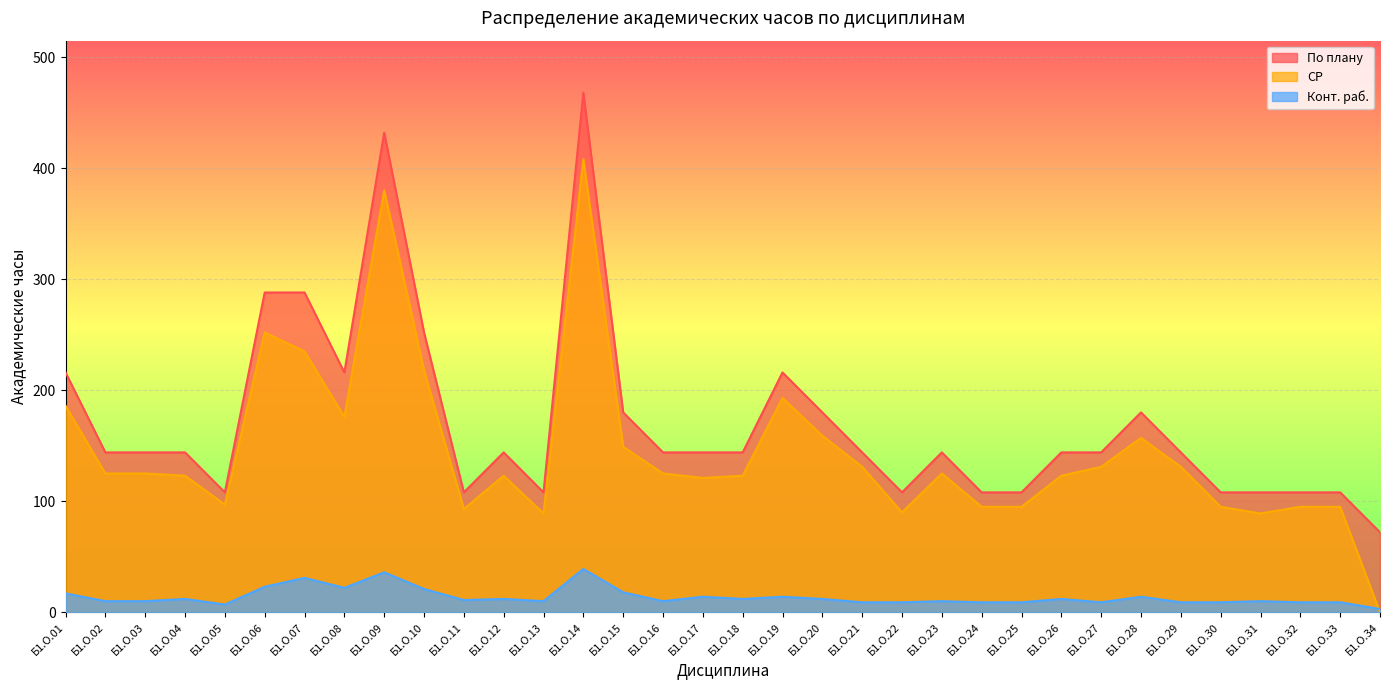

True or false: По плану and Конт. раб. intersect in this chart.

False